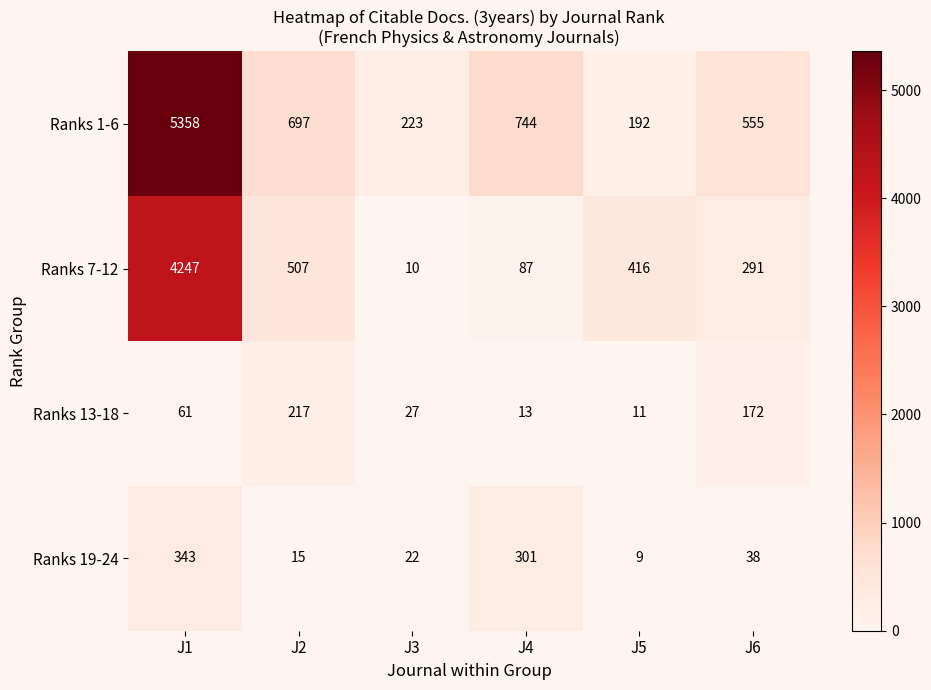

How many data points does each series have?

6